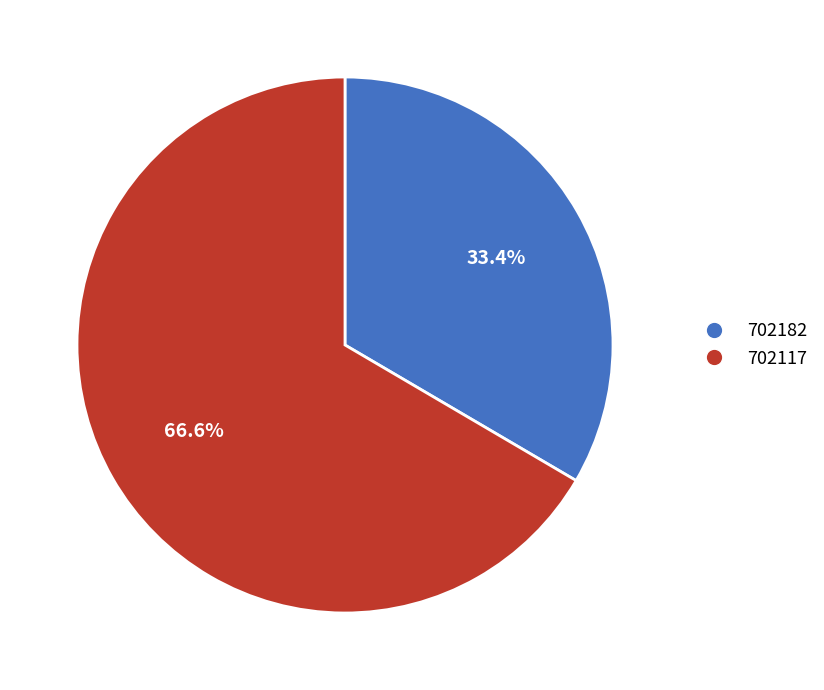

Is the sum of 702182 and 702117 greater than half?

Yes